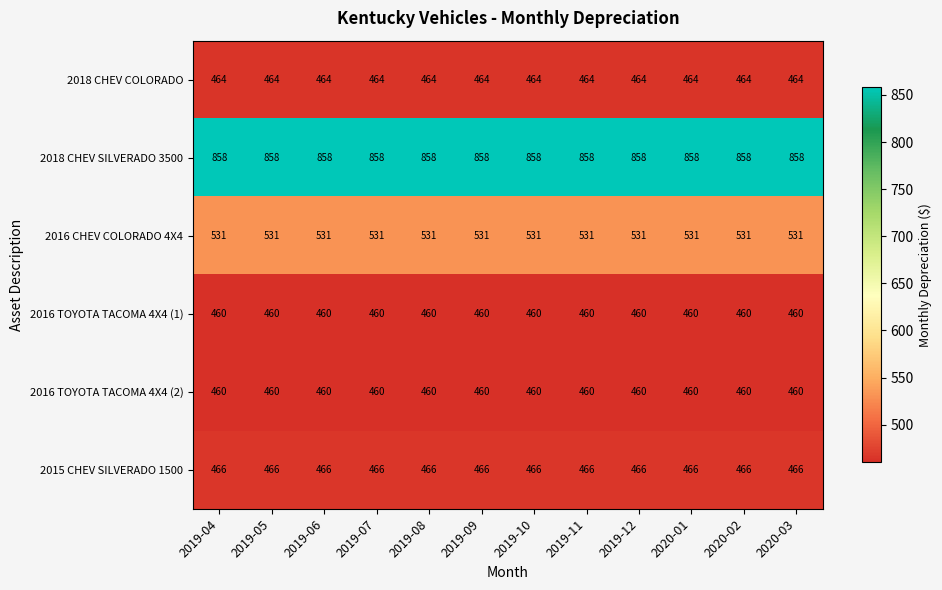

What is the average value of the 2016 TOYOTA TACOMA 4X4 (2) series?

460